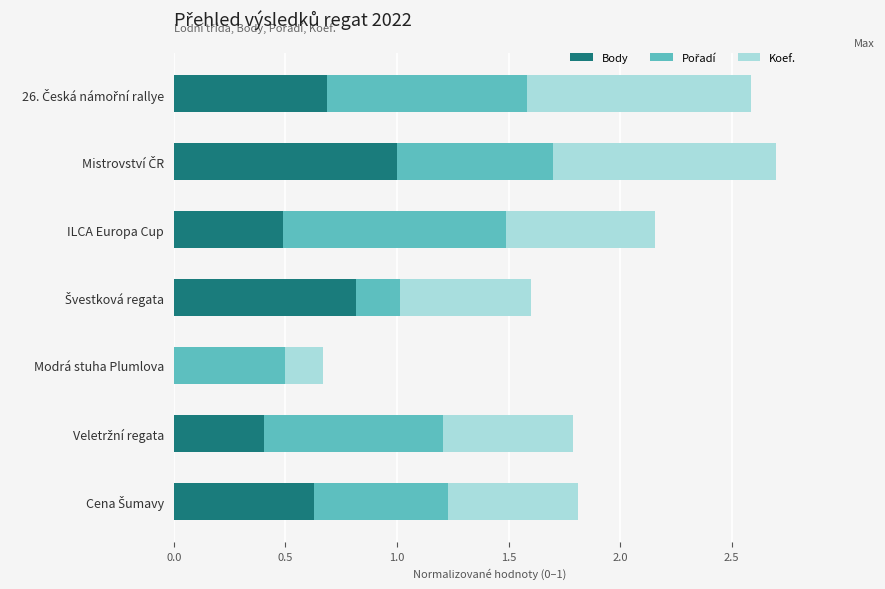

What is the total value across all series at ILCA Europa Cup?

2.2